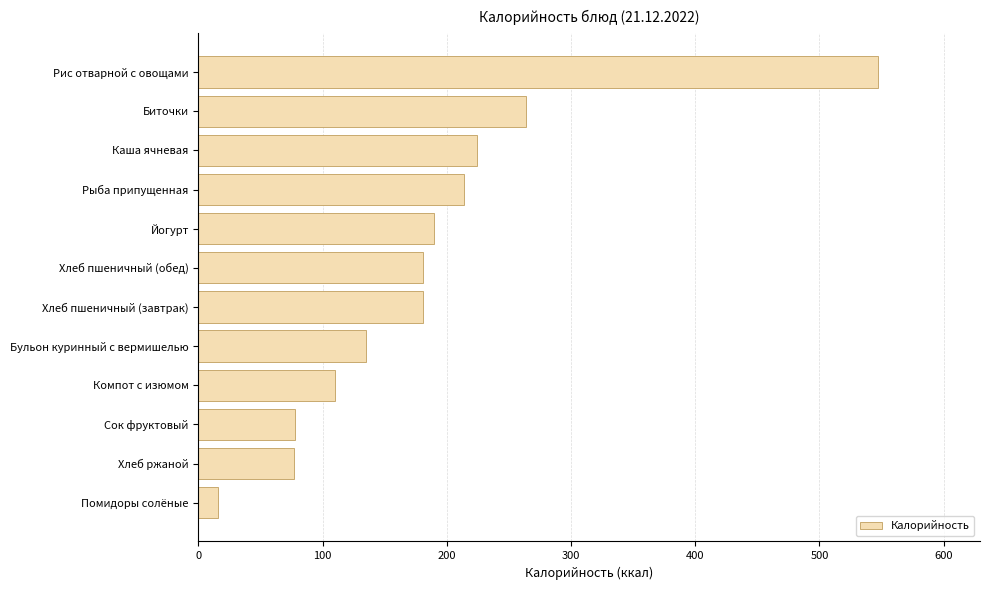

Is it true that the value at Йогурт is 67.0?

False